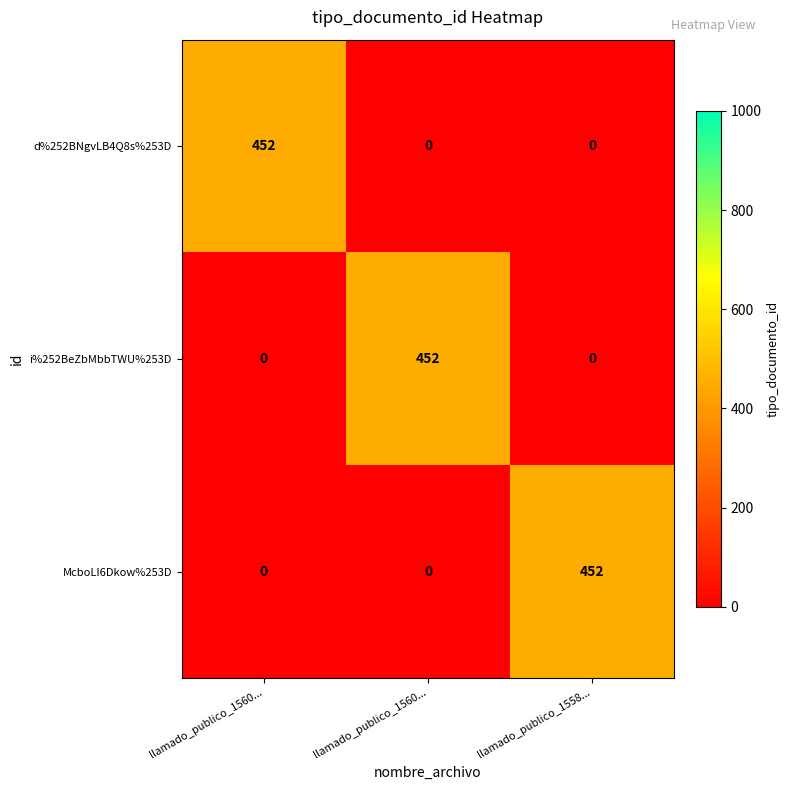

Which series has the widest spread of values?

d%252BNgvLB4Q8s%253D